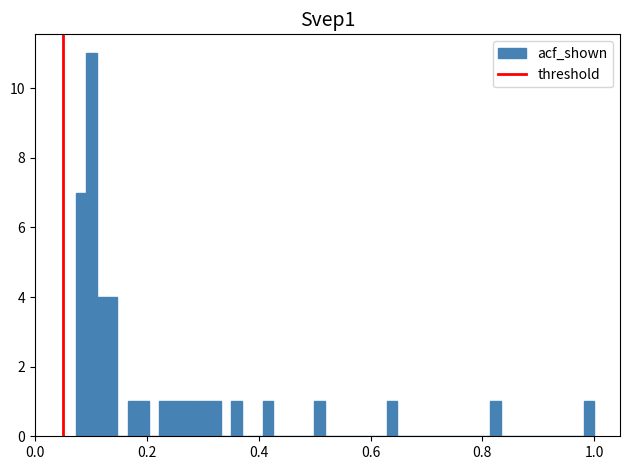

Around what value on the x-axis is the tallest bar? Give the approximate position of its centre, as read against the axis.

0.10